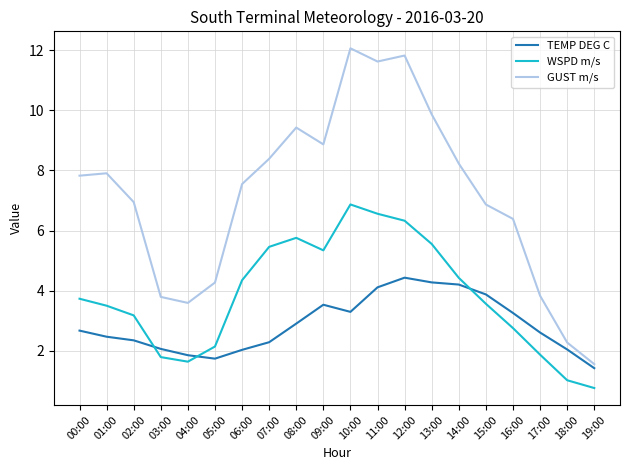

What are all the series names shown in the legend?

TEMP DEG C, WSPD m/s, GUST m/s